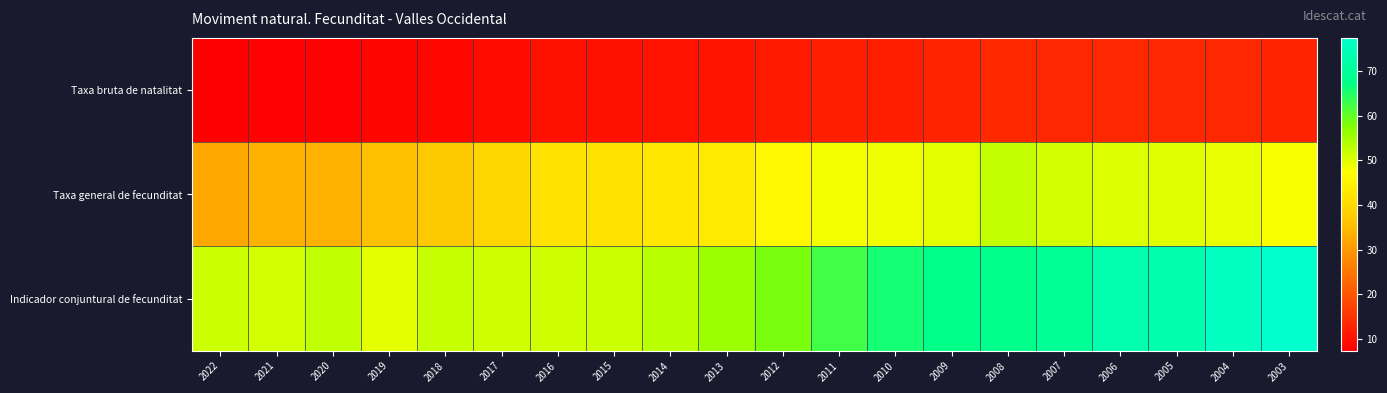

What is the difference between the highest and lowest values at 2008?

54.1